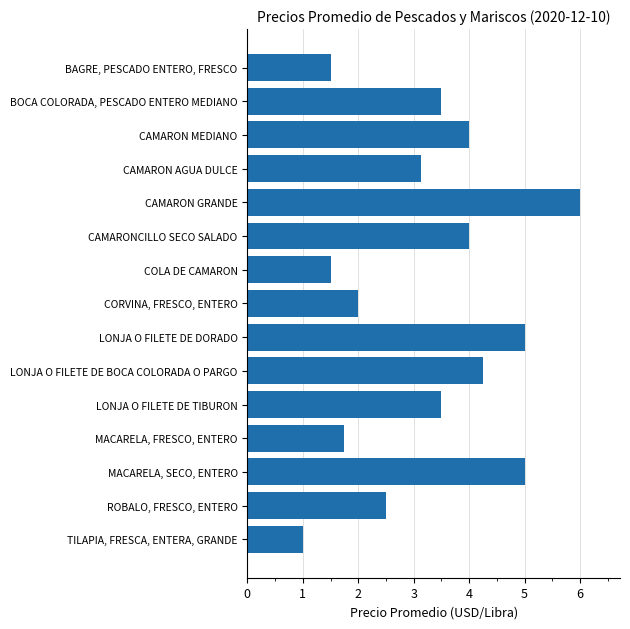

What is the ratio of the value at BAGRE, PESCADO ENTERO, FRESCO to the value at LONJA O FILETE DE DORADO?

0.3